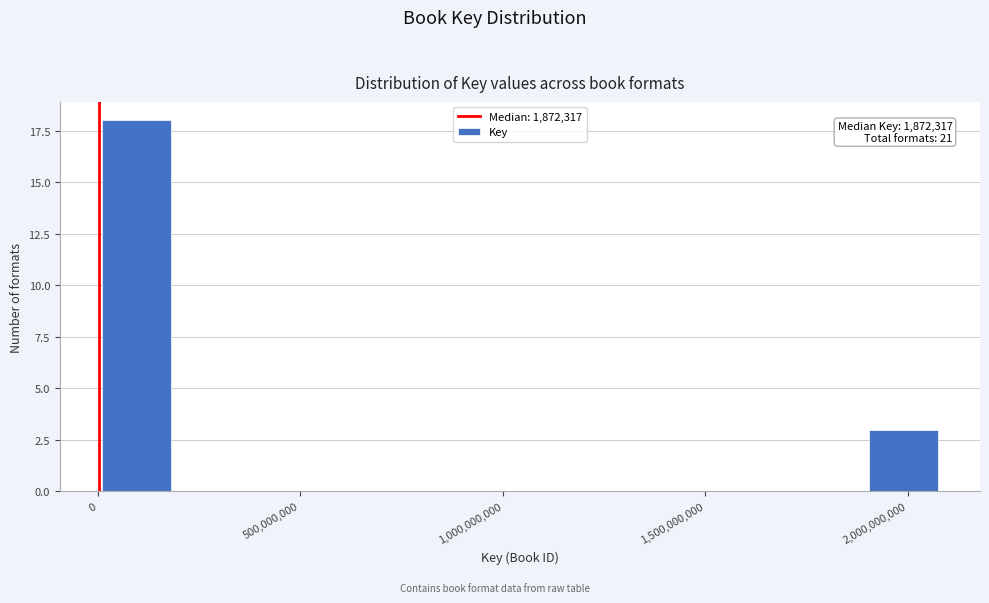

Around what value on the x-axis is the tallest bar? Give the approximate position of its centre, as read against the axis.

100000000